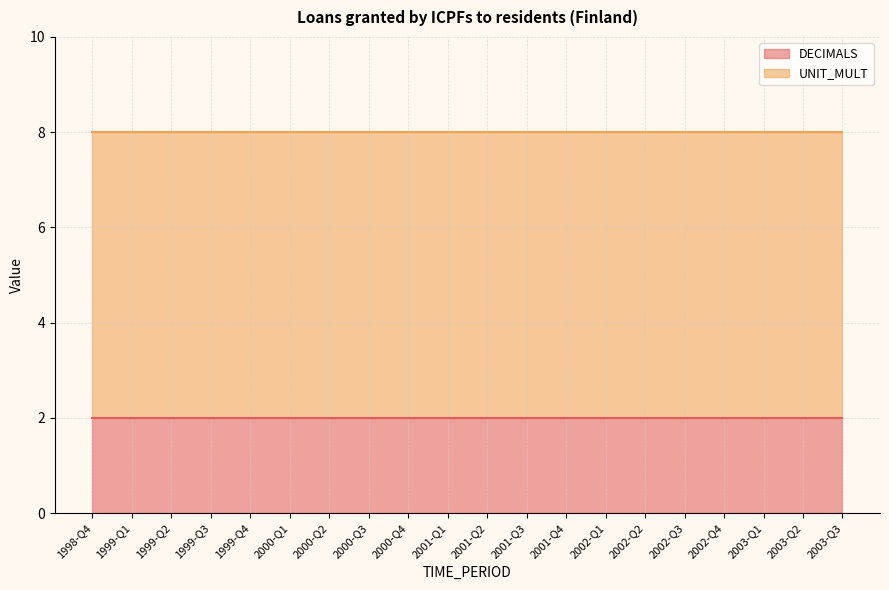

What is the highest value of the DECIMALS series?

2